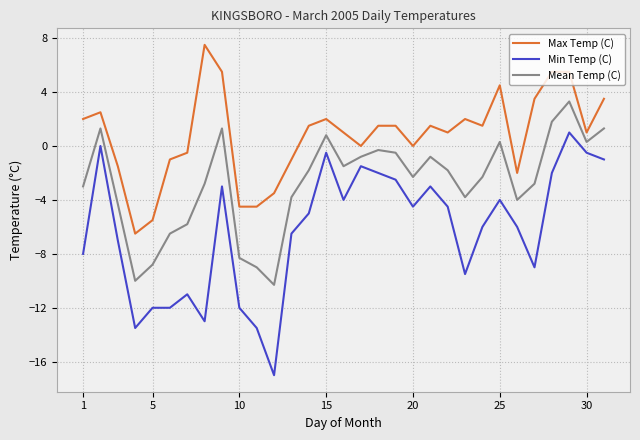

Which series has the largest total across all categories?

Max Temp (C)